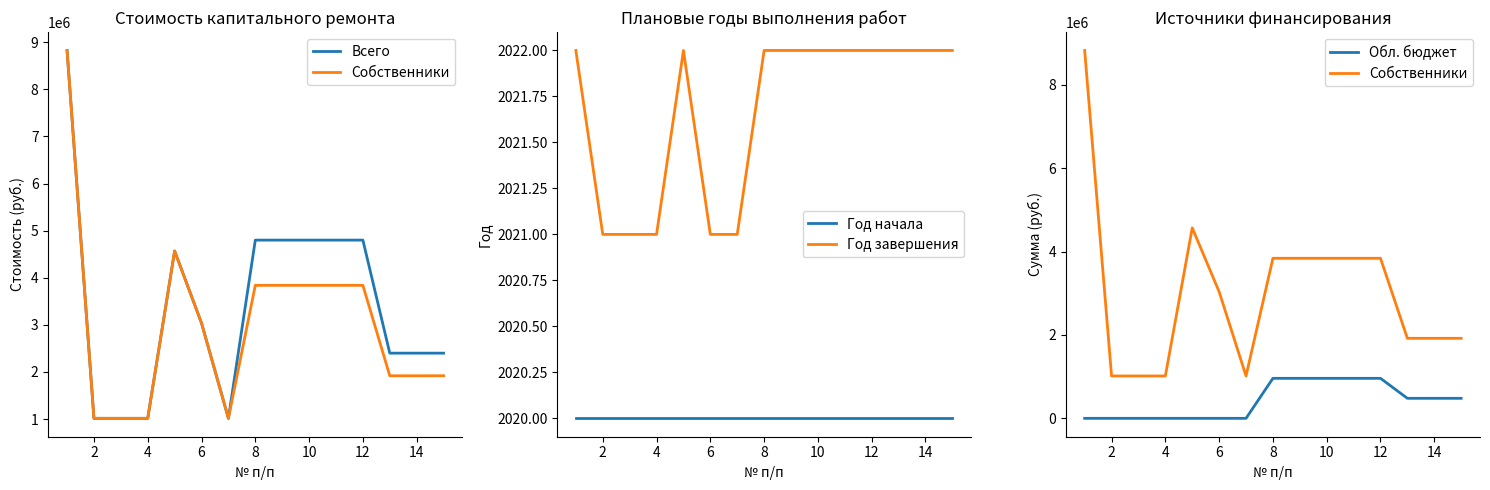

In Всего, how many points are lower than both neighbors (excluding endpoints)?

1